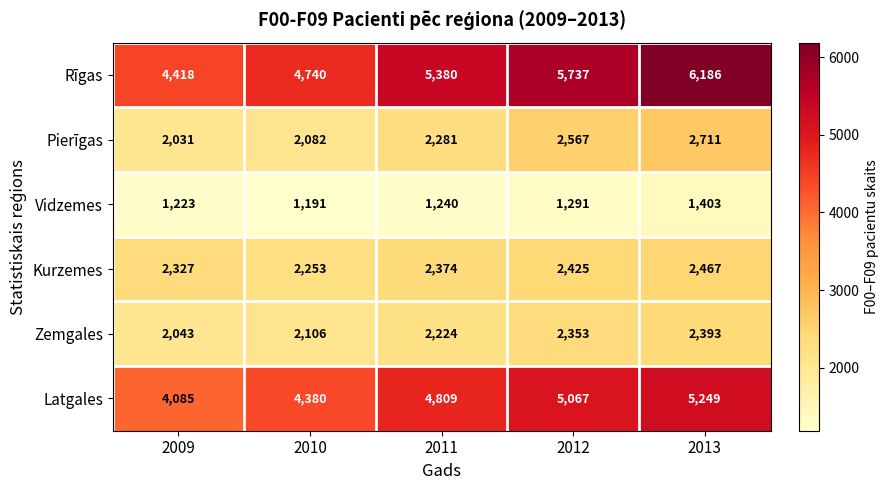

What is the difference between the Rīgas values at 2010 and 2011?

640